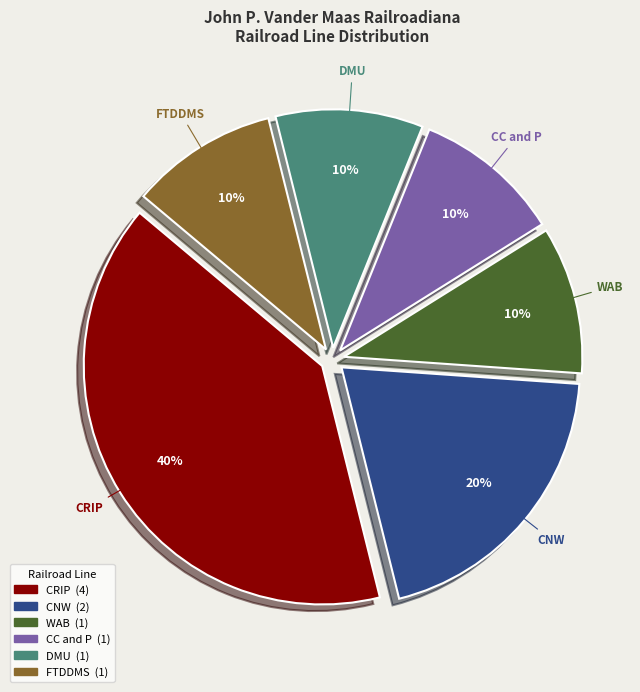

Is there a majority slice in this chart?

No